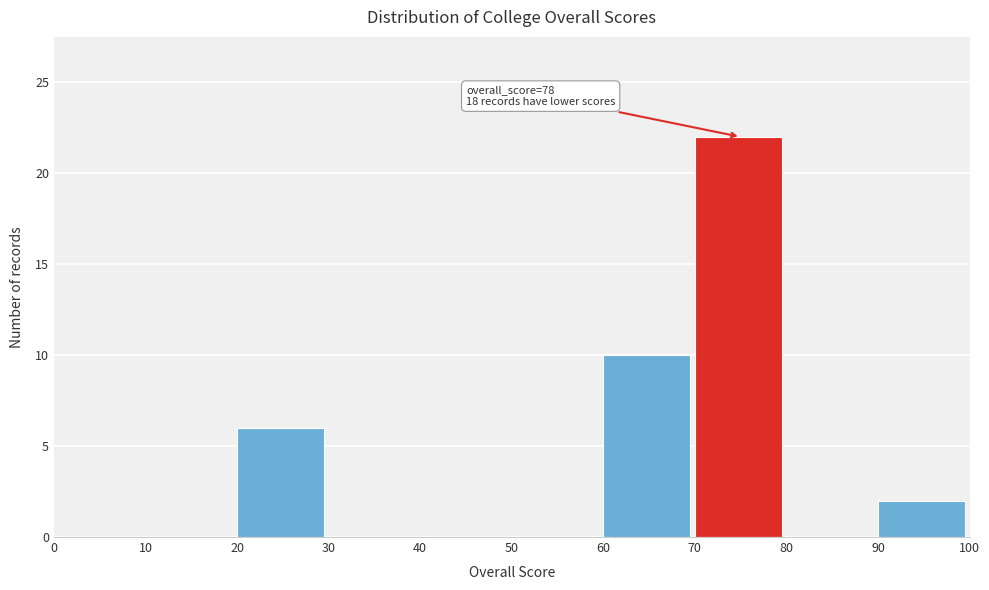

Which range on the x-axis has the tallest bar?

70 to 80